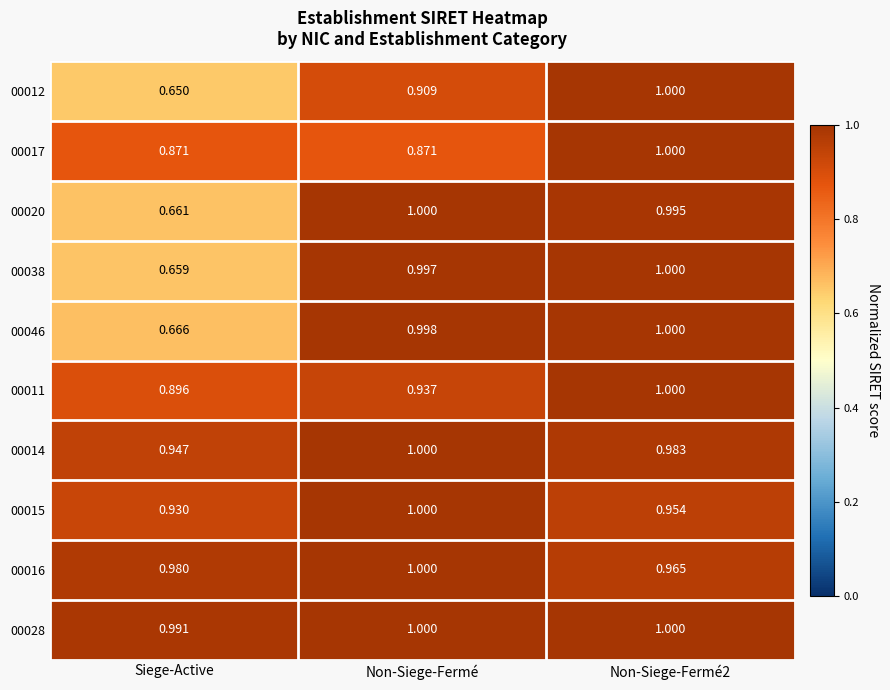

What is the total value across all series at Non-Siege-Fermé?

9.7